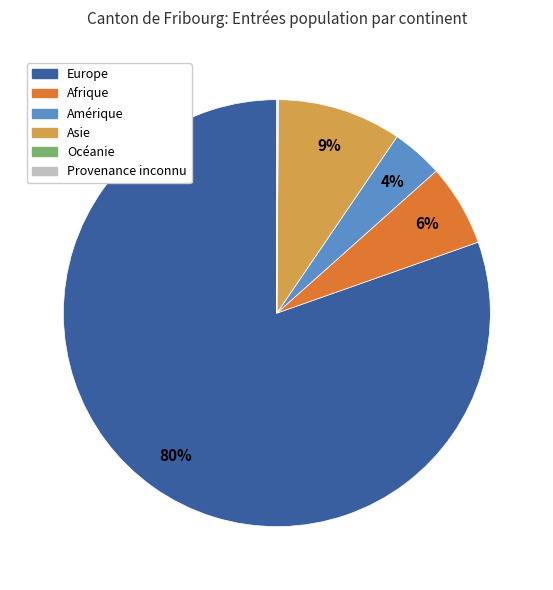

To the nearest percent, what is the difference between the Amérique and Europe slice percentages?

77%